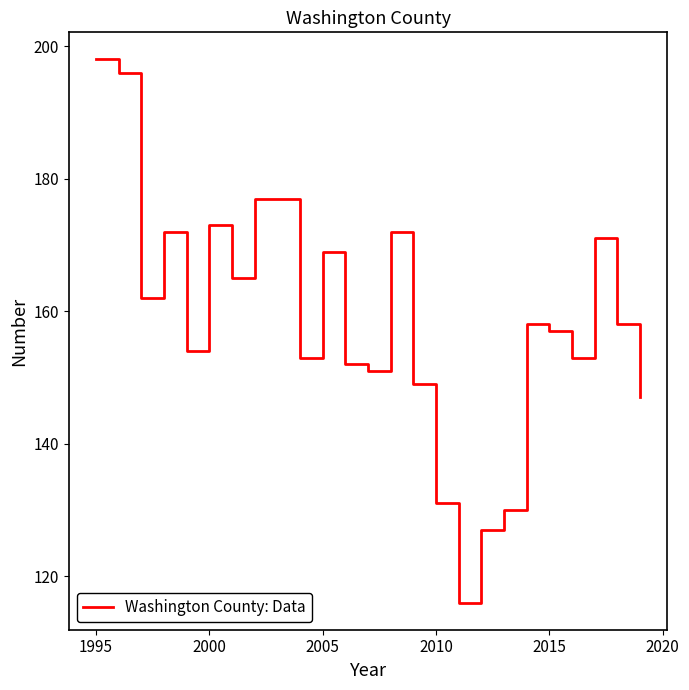

What is the smallest value displayed?

116